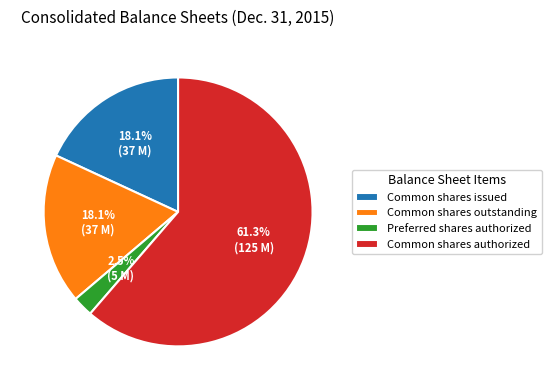

How many segments does this pie chart have?

4